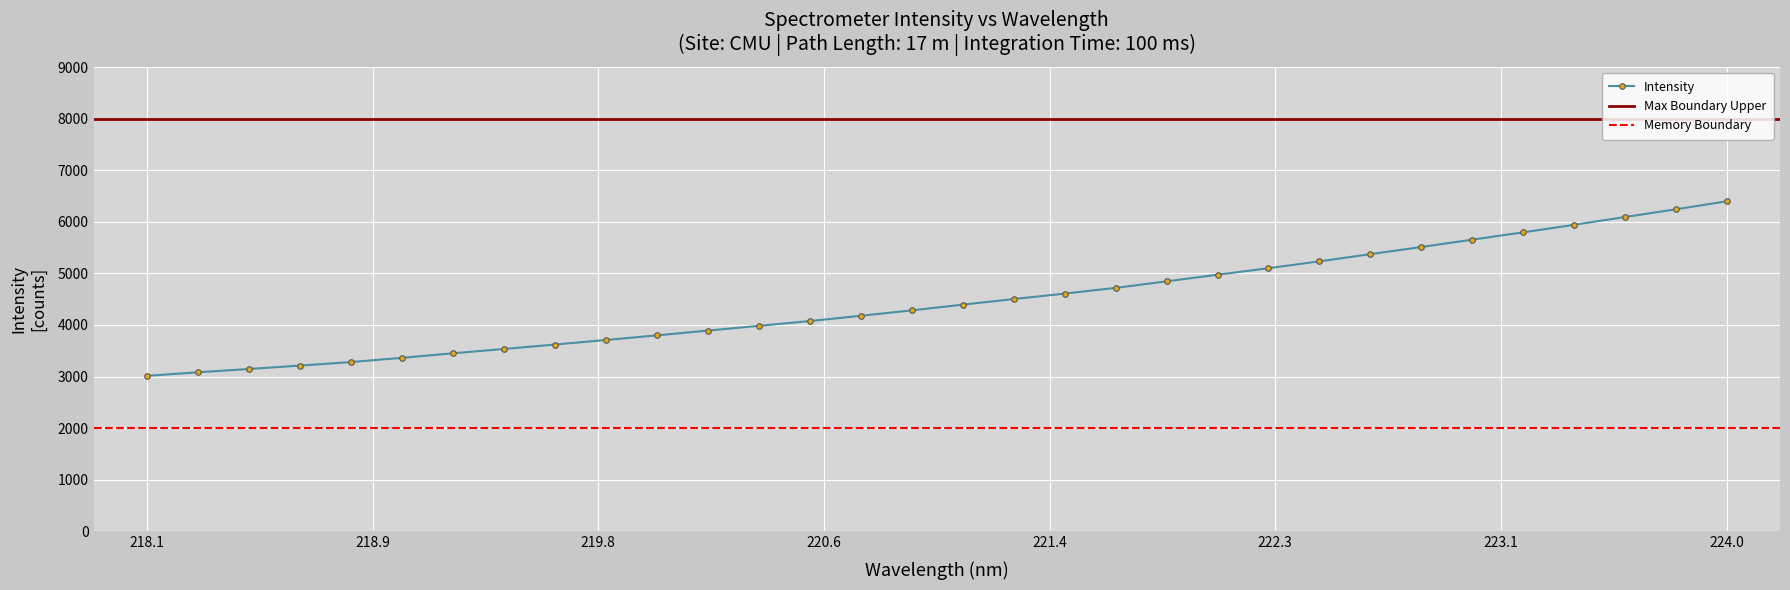

What is the approximate value at 223.0264?

5653.7